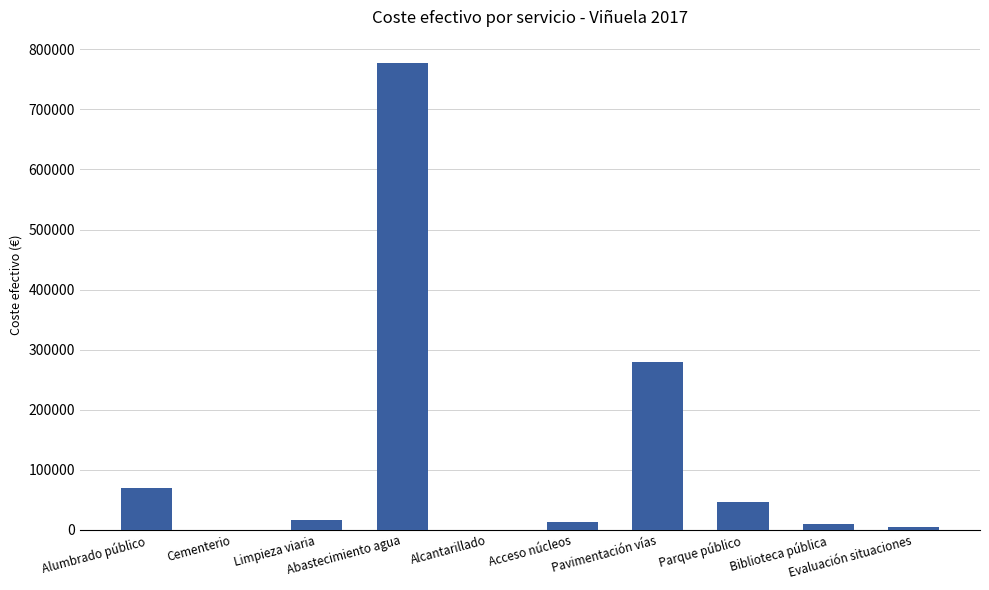

Is it true that the value at Cementerio is 5.2?

True